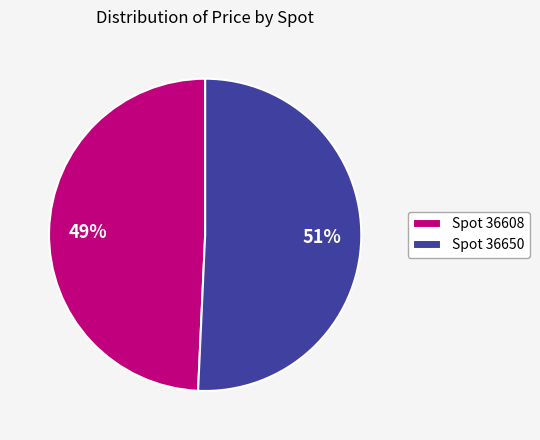

Which category has the biggest portion of the pie?

Spot 36650